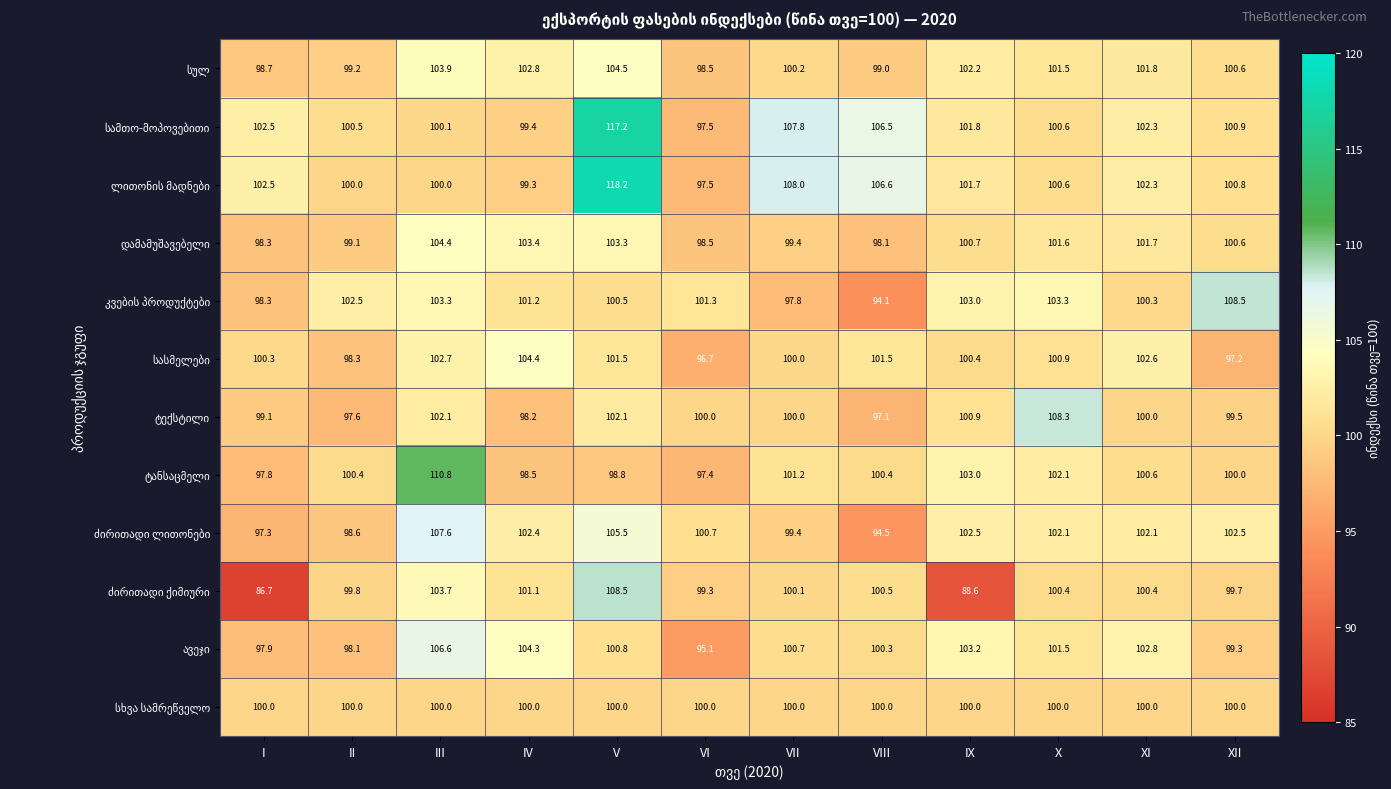

Which label corresponds to the largest value in the chart?

V